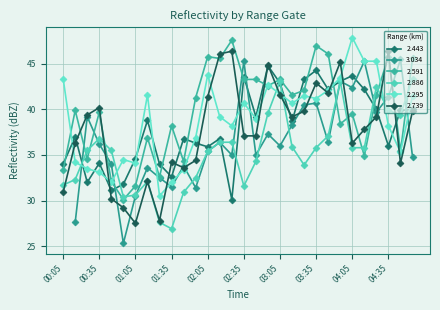

Which has a higher value, 01:45 or 01:55?

01:45